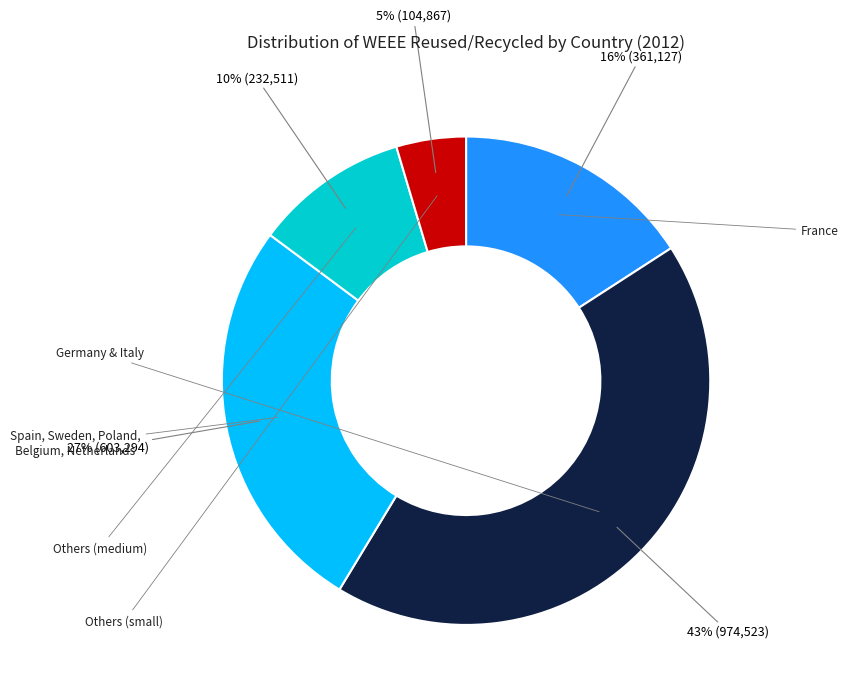

To the nearest percent, what is the difference between the largest and smallest slice percentages?

38%